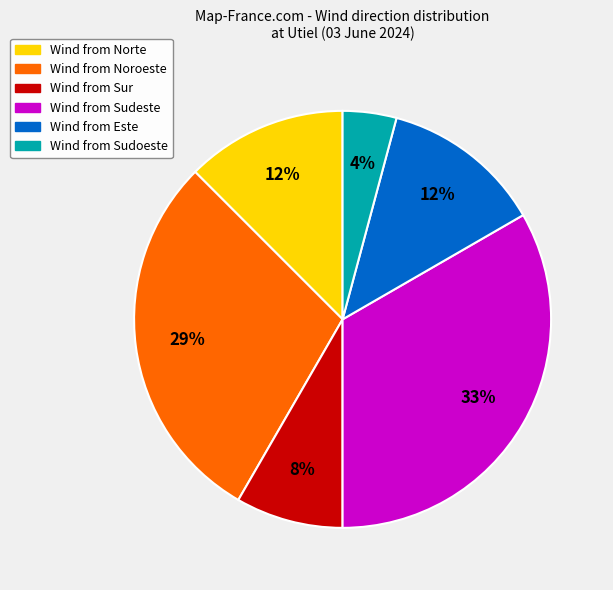

To the nearest percent, what is the average slice percentage?

17%